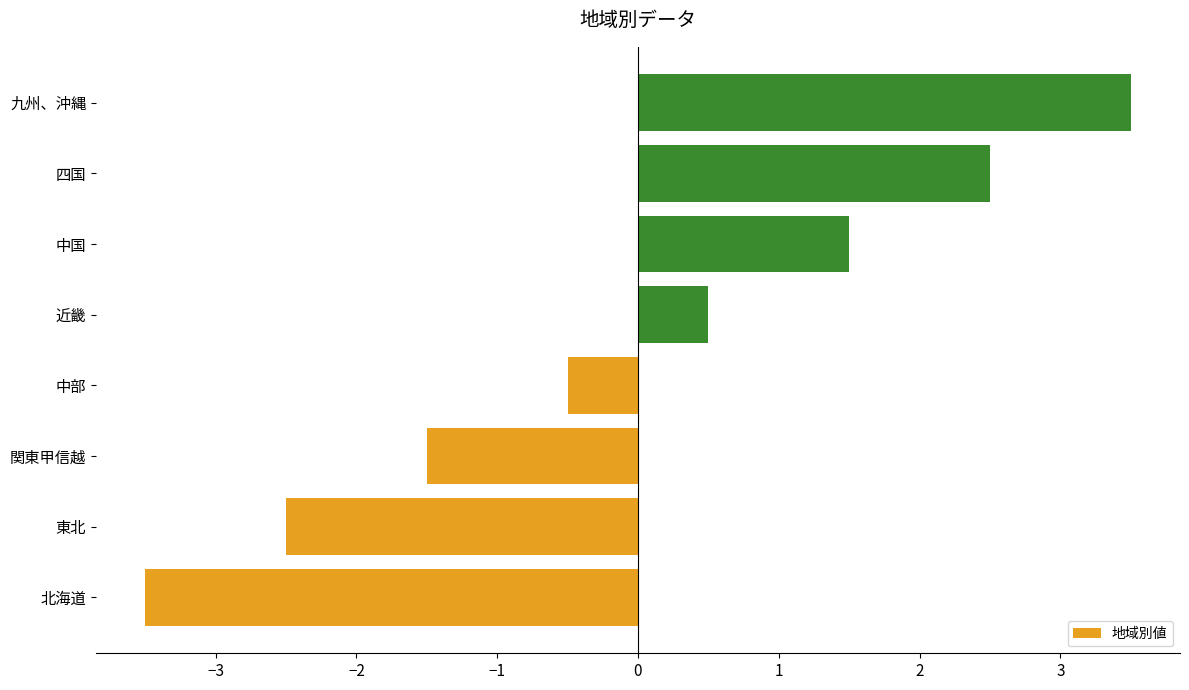

What is the difference between the maximum and second lowest values?

6.0